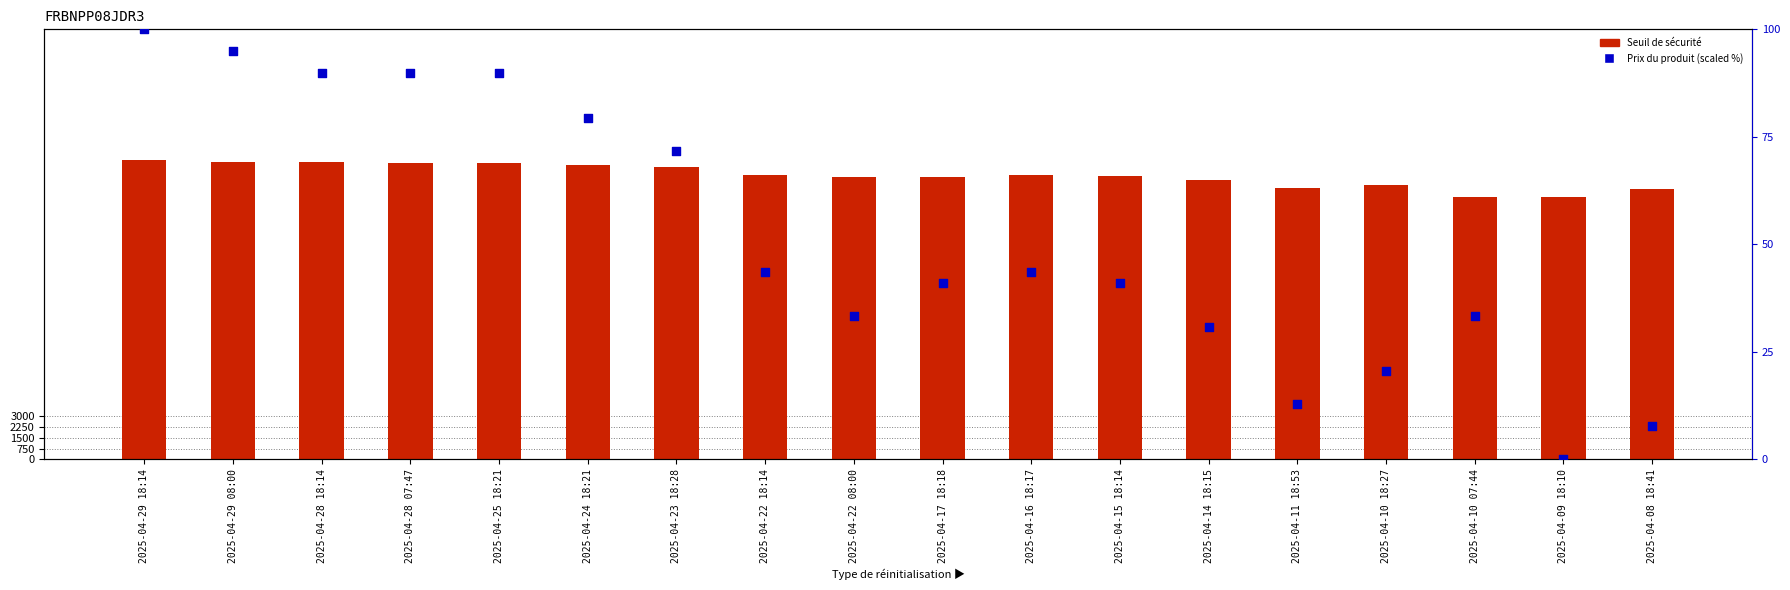

At which category is the sum across all series the highest?

2025-04-29 18:14